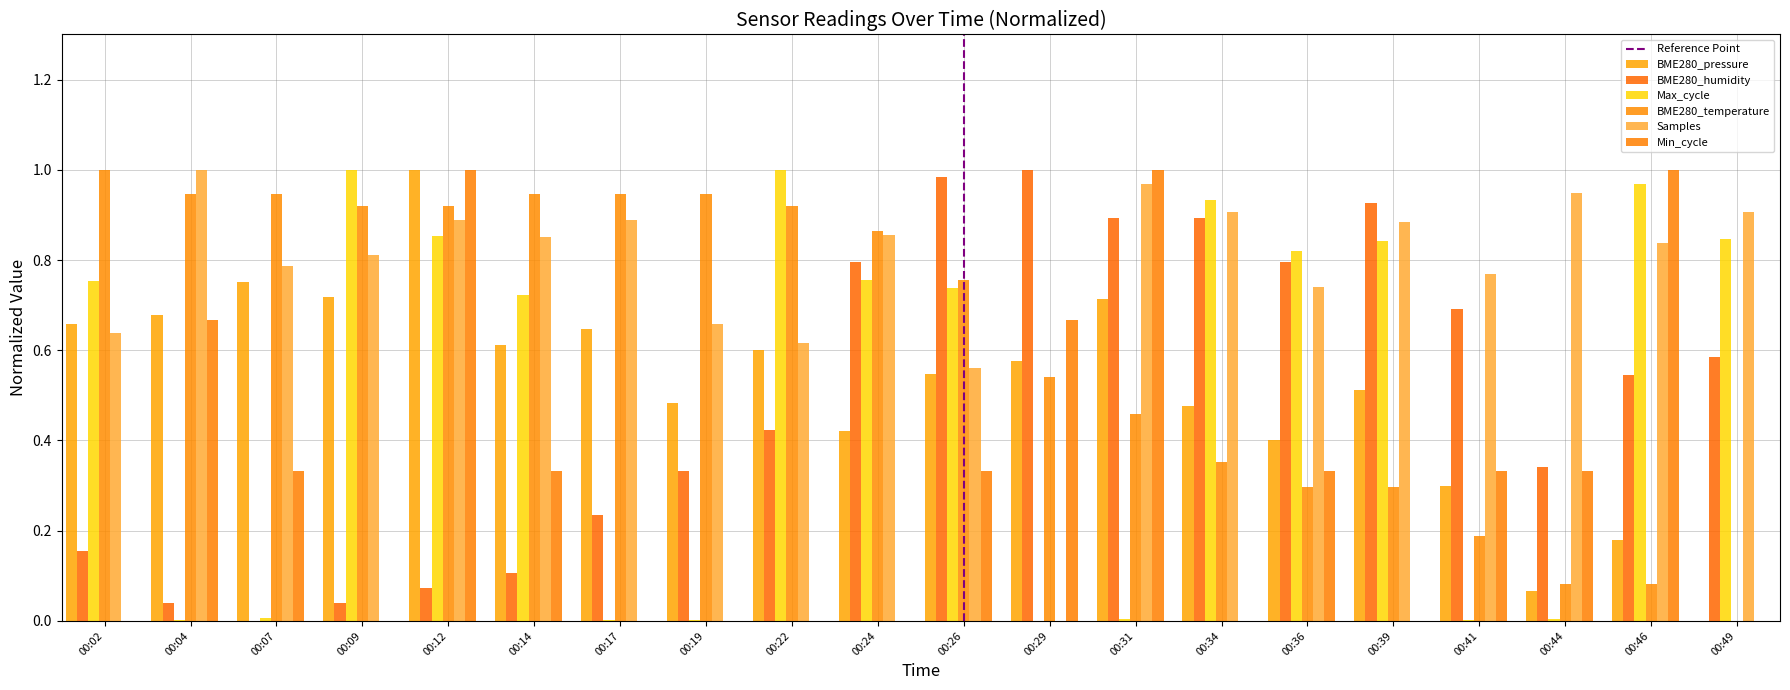

At which category is the sum across all series the highest?

00:12